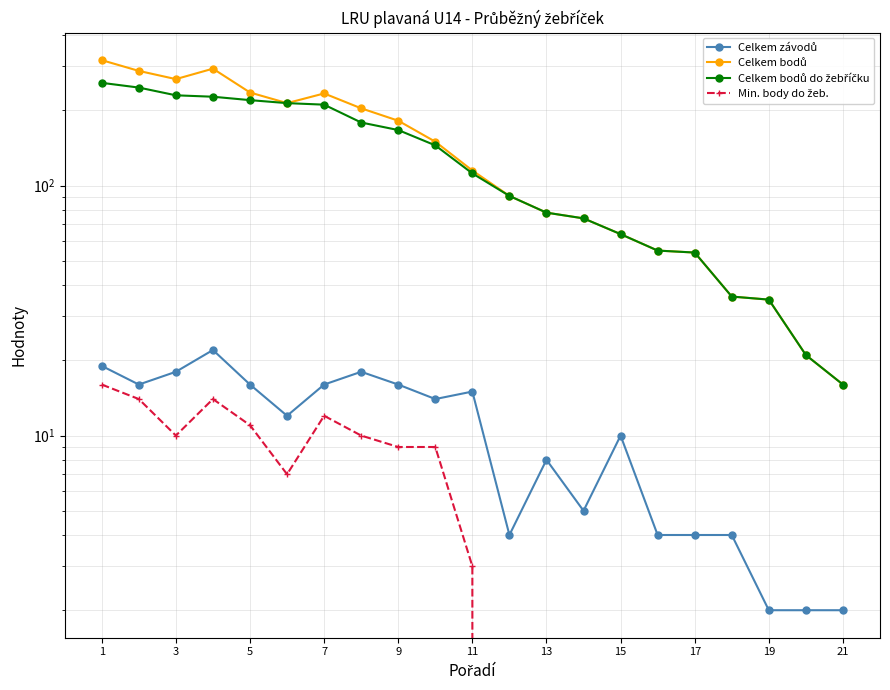

How many data points in Celkem bodů do žebříčku are above 112?

10